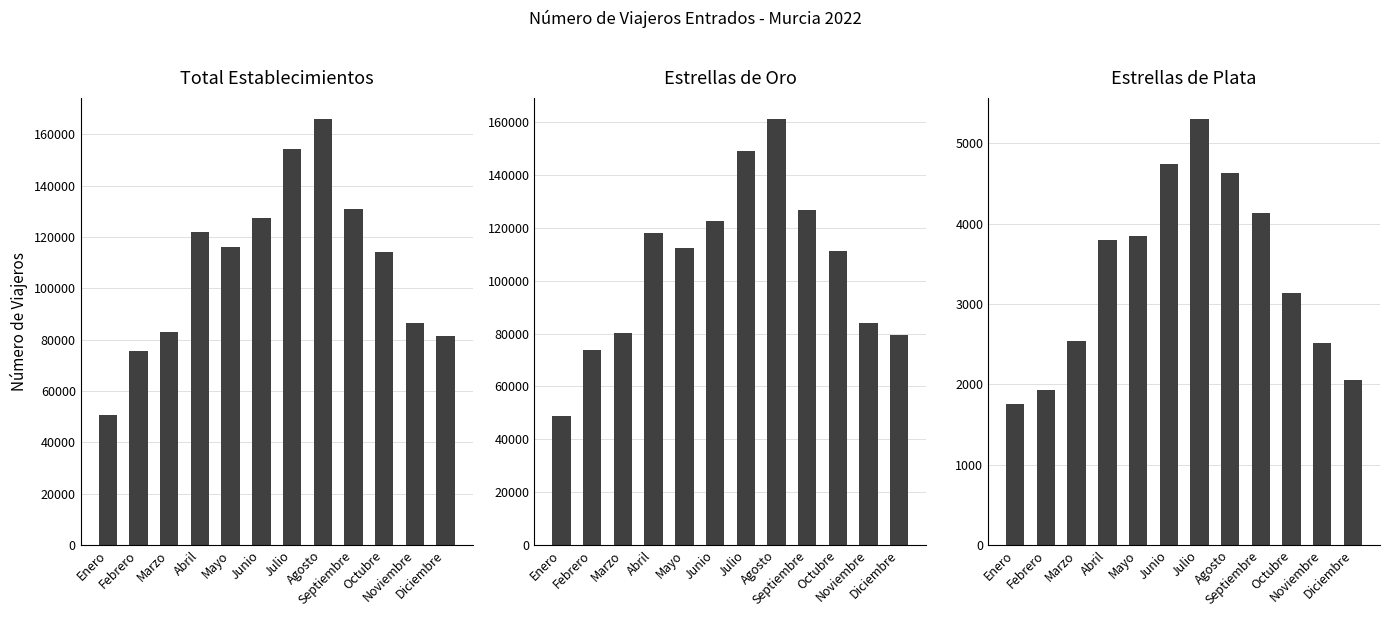

Which series changed the most between Febrero and Noviembre?

Total Establecimientos